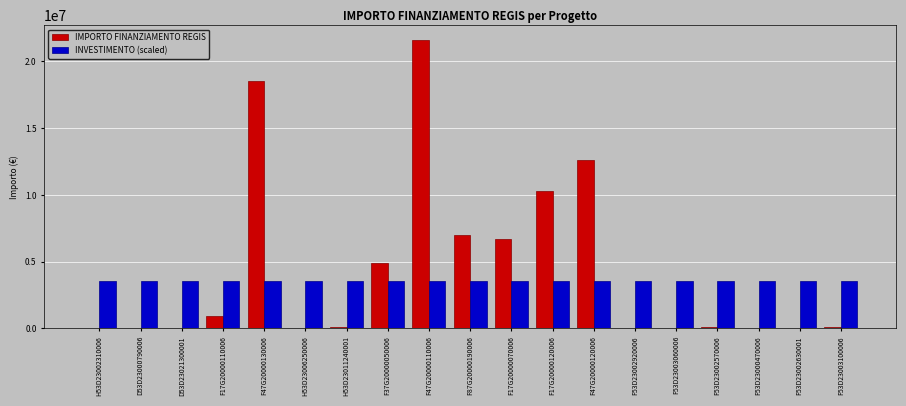

The IMPORTO FINANZIAMENTO REGIS series shows 18552987.0 at F47G20000130006. True or false?

True